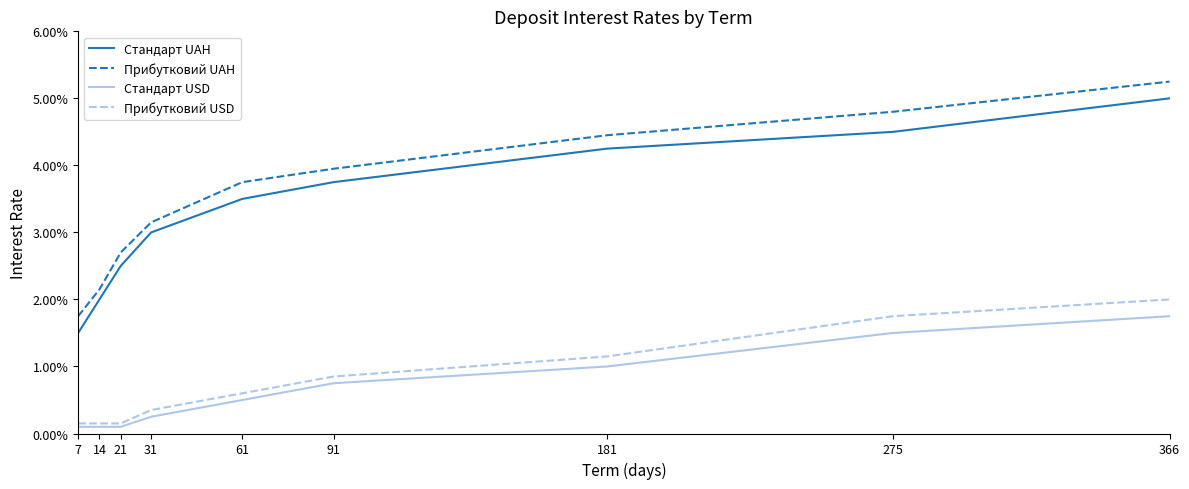

Is this an area chart (filled region under the line)?

No